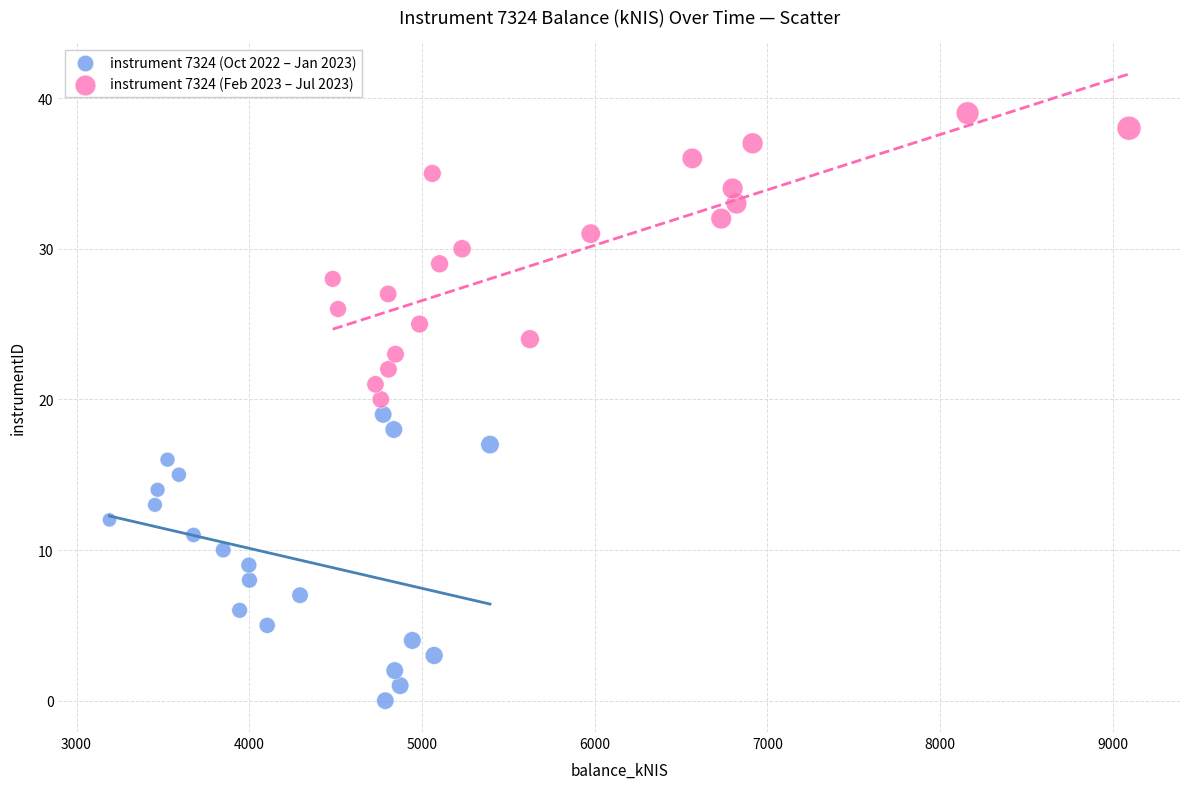

Which series reaches the minimum Y coordinate?

instrument 7324 (Oct 2022 – Jan 2023)